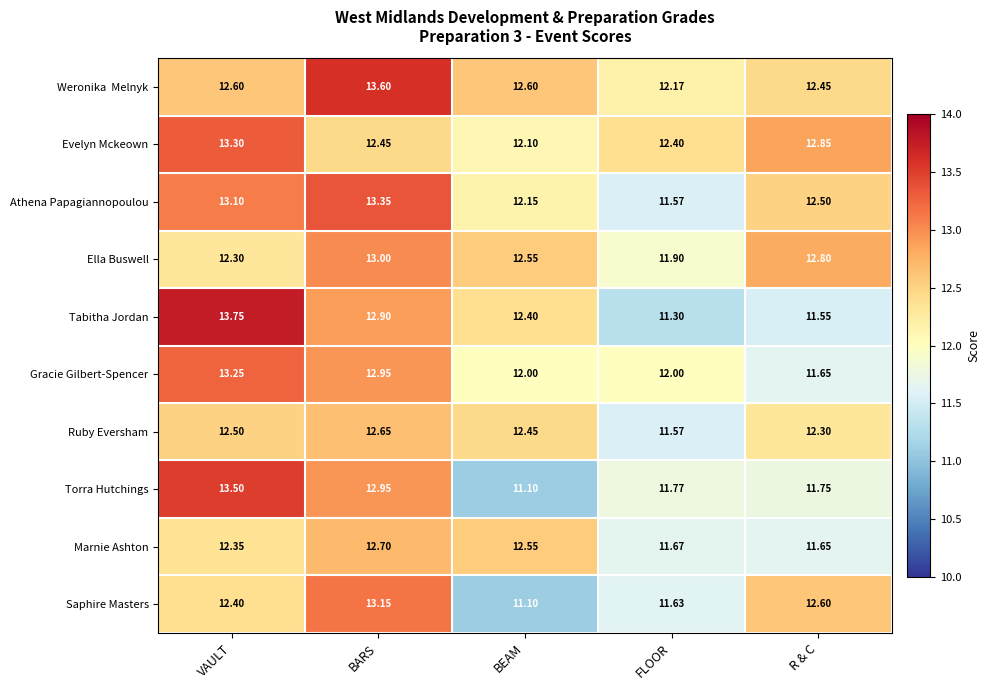

Between VAULT and FLOOR, which series saw the biggest shift?

Tabitha Jordan